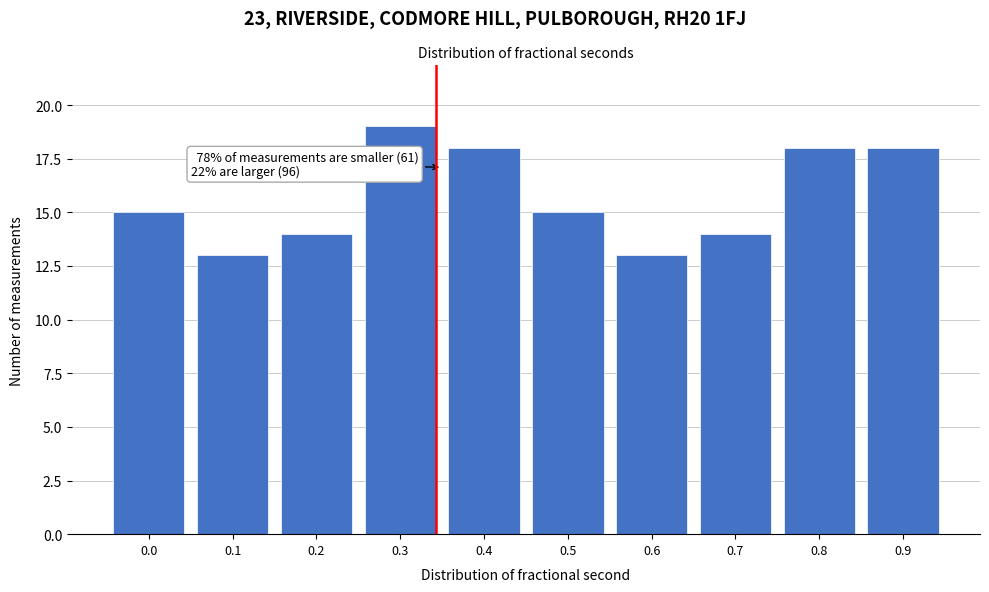

Reading right to left, transcribe all the data shown in this chart.

18	18	14	13	15	18	19	14	13	15